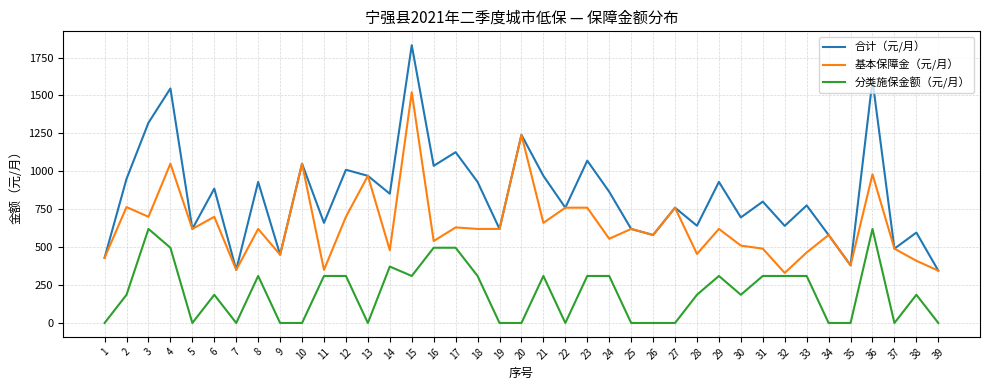

Does the chart display data point markers on the line(s)?

No